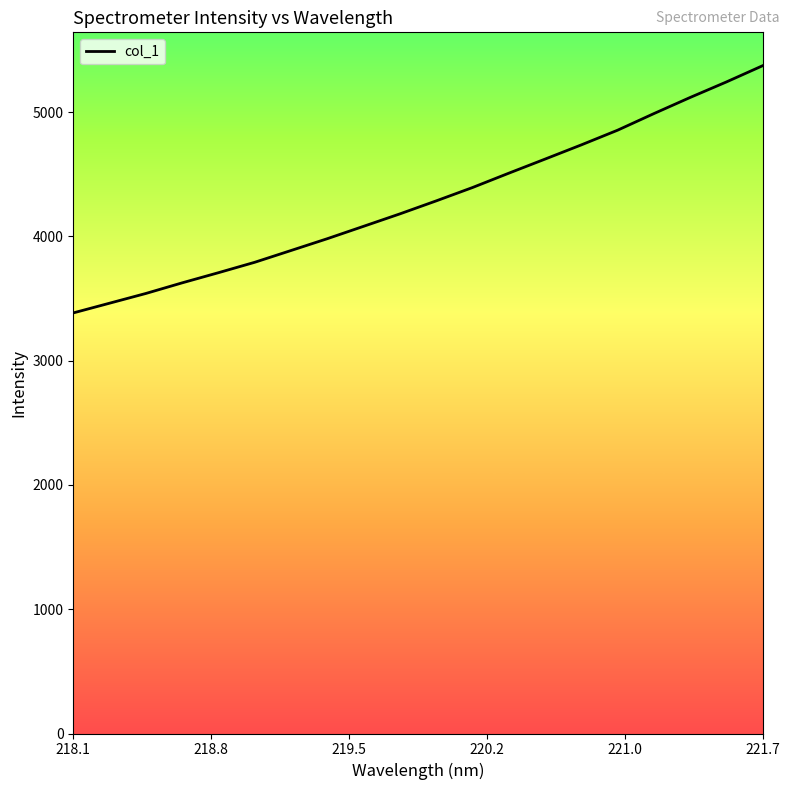

Reading left to right, transcribe all the data shown in this chart.

3384.5	3462.8	3541.1	3626.5	3708.3	3792.1	3886.8	3982.0	4081.7	4181.6	4286.1	4393.5	4508.8	4622.4	4736.7	4854.9	4988.4	5118.1	5243.1	5373.7